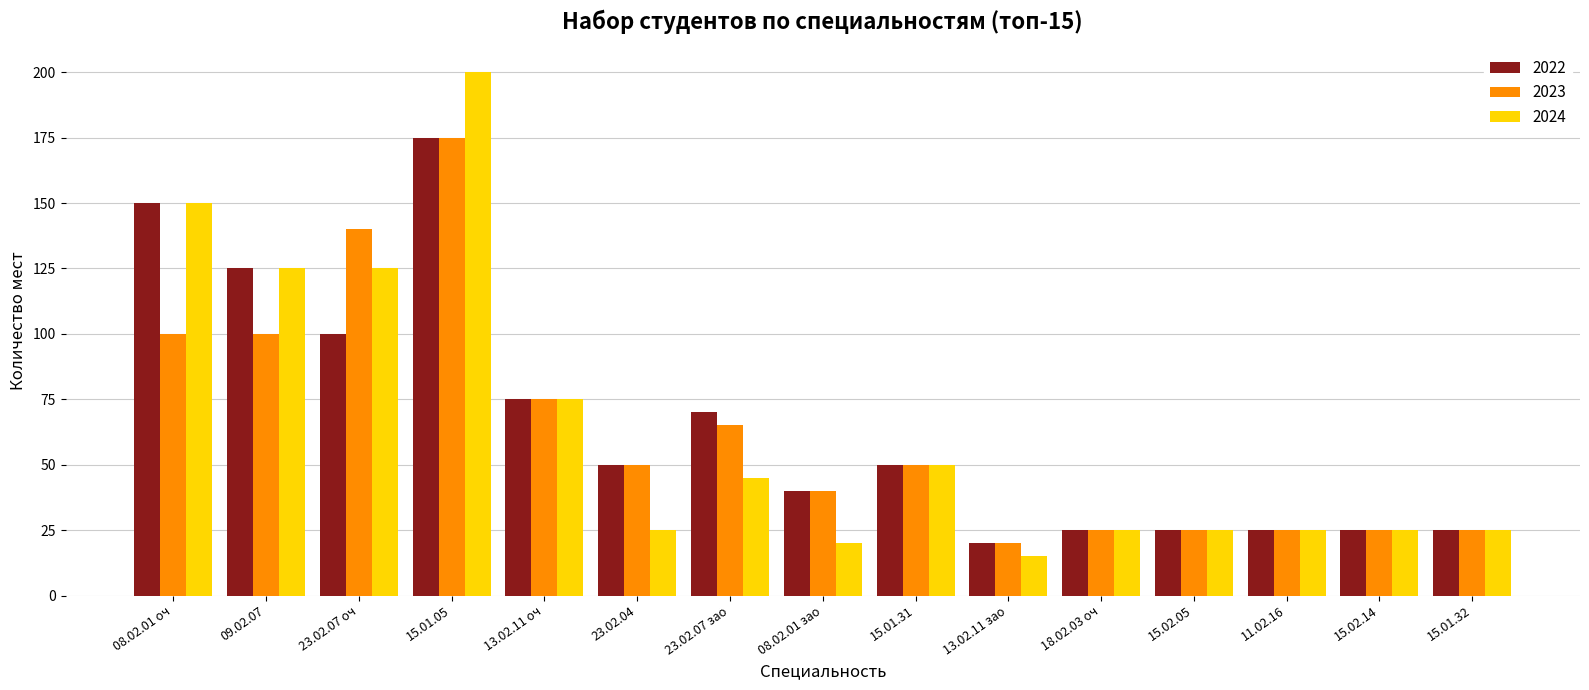

What is the difference between the second highest and minimum values in the 2022 series?

130